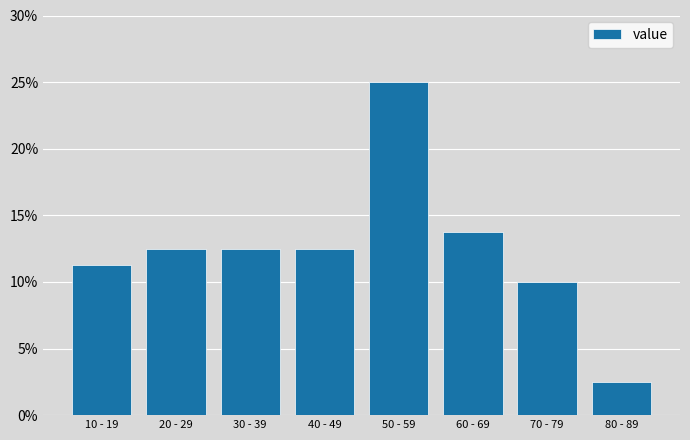

What position from the left is 60 - 69?

6